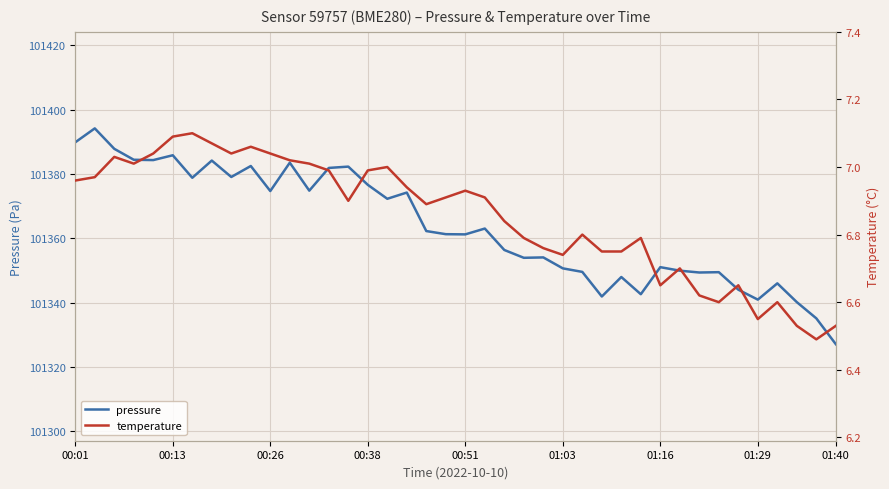

Is it true that temperature equals 7.0 at 16?

True